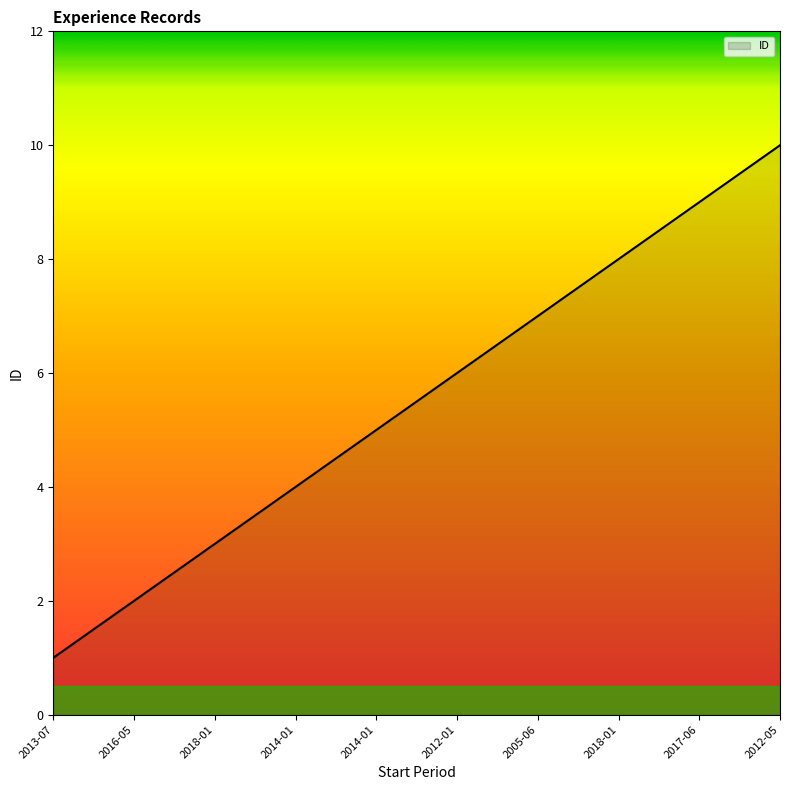

How many lines are shown in the chart?

1